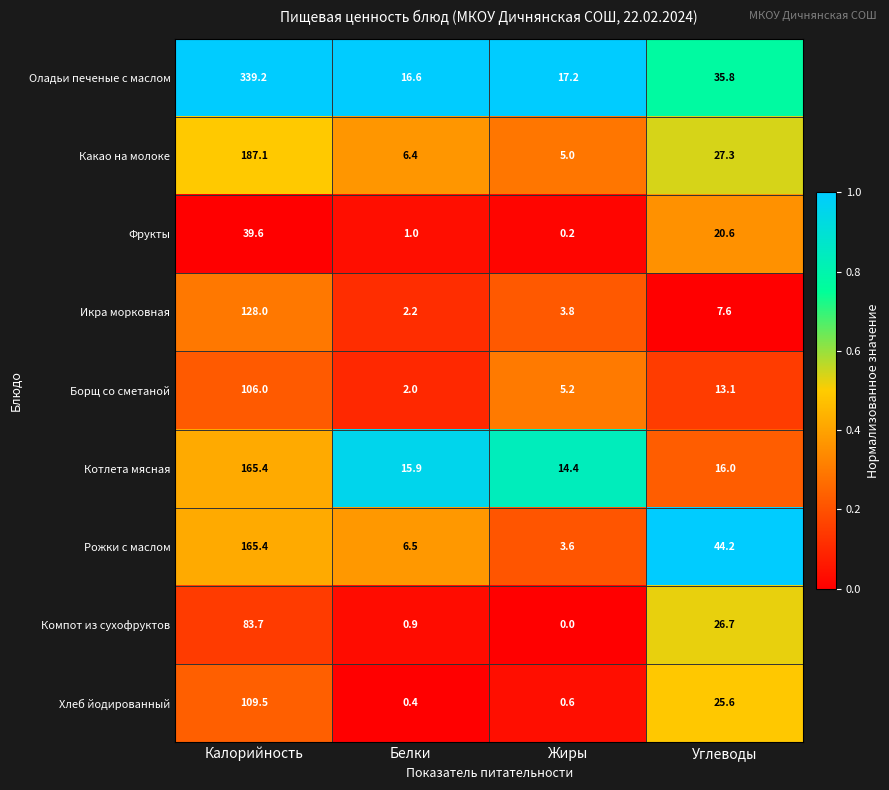

Between Жиры and Углеводы, which series saw the biggest shift?

Рожки с маслом